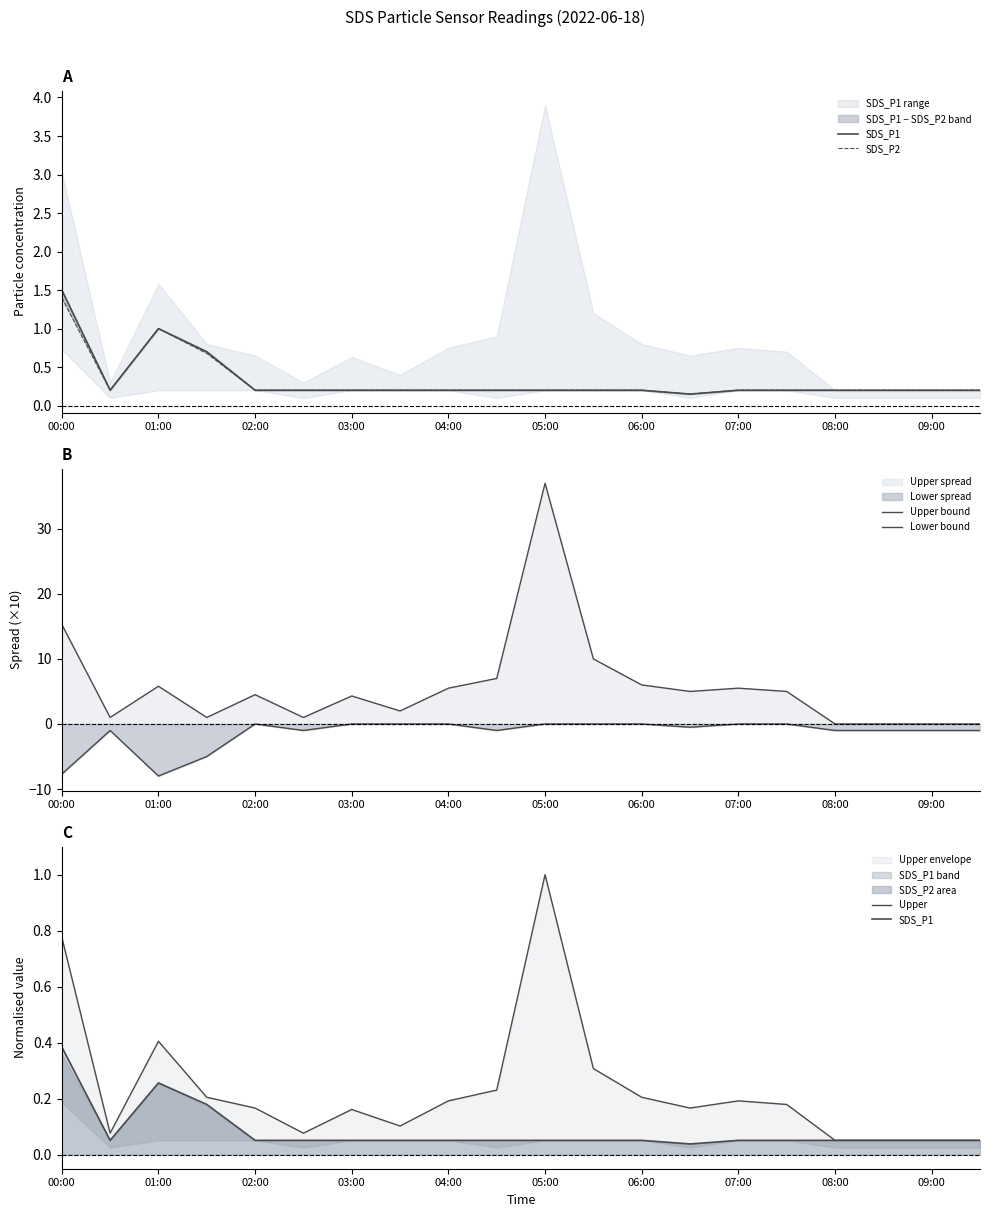

What is the difference between the maximum and minimum values in the Lower bound series?

8.0